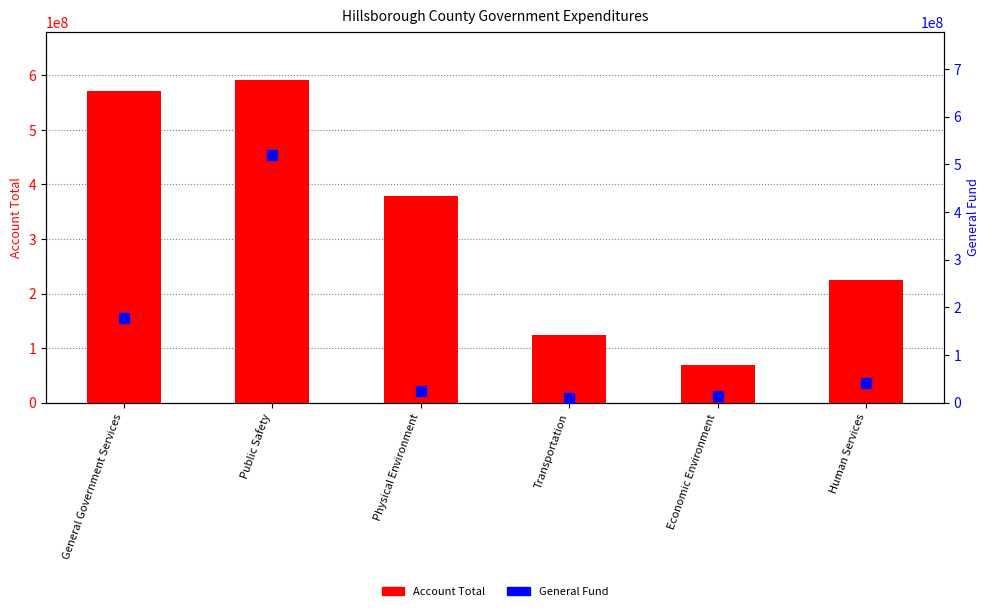

Is the value of Account Total at Public Safety greater than the value of General Fund at Public Safety?

Yes